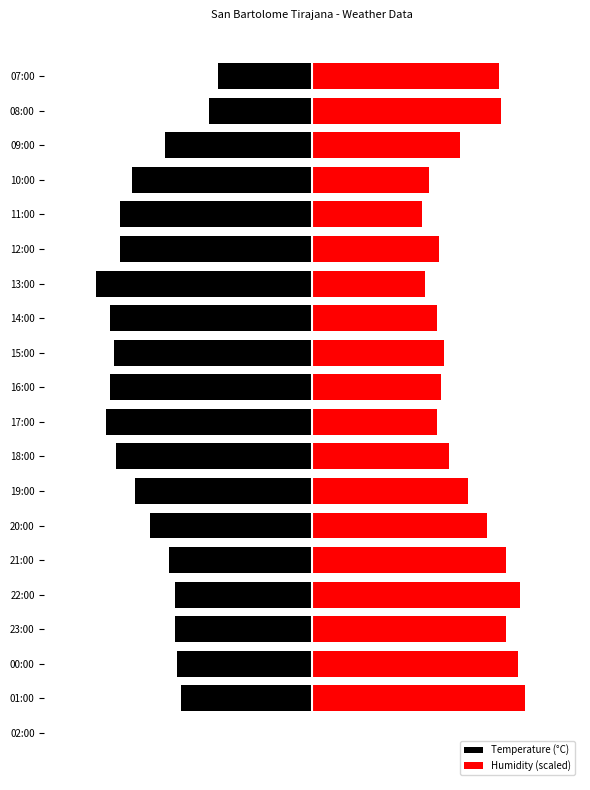

Does the chart contain stacked bars?

No